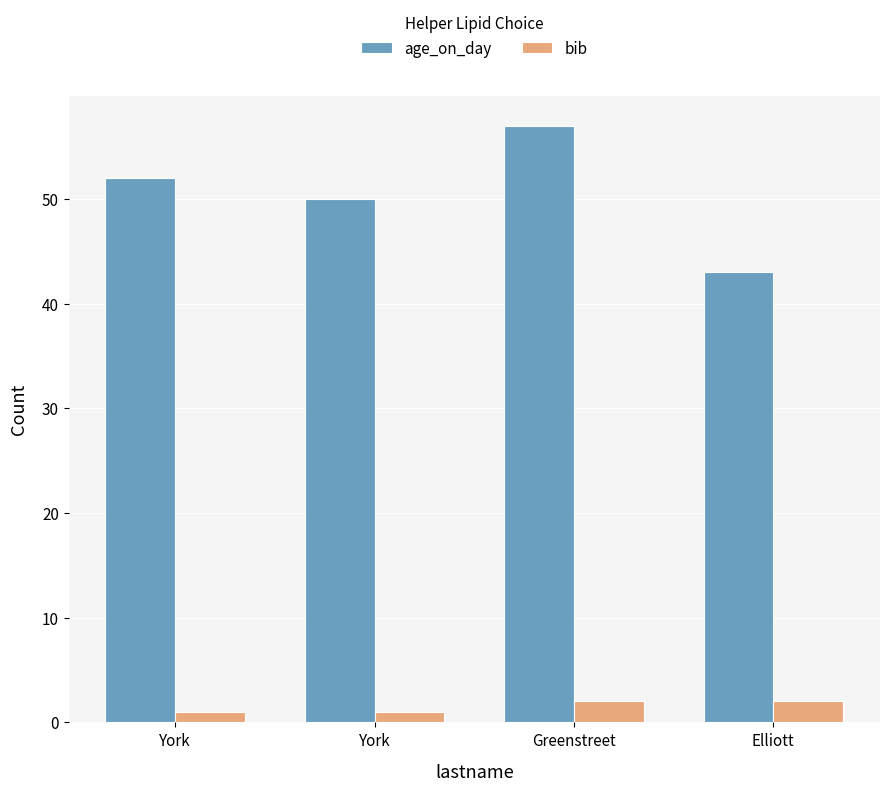

Reading left to right, extract all data points from this chart.

age_on_day: 52	50	57	43
bib: 1	1	2	2